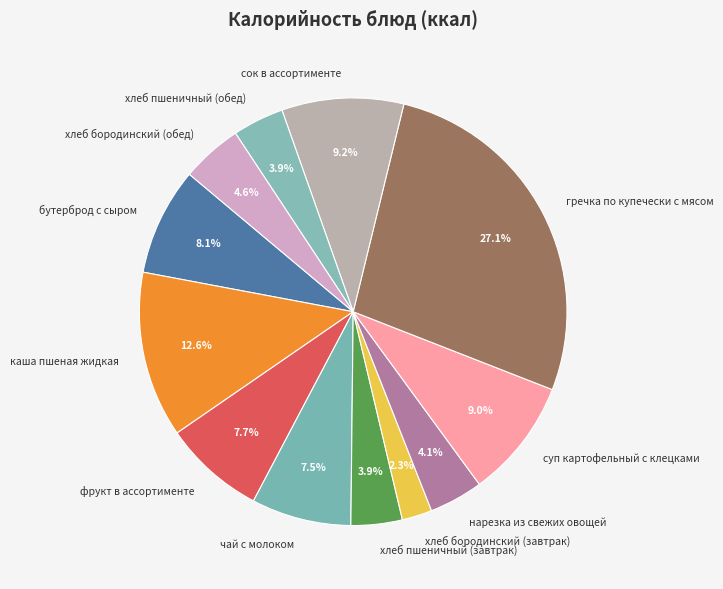

Combined, do гречка по купечески с мясом and чай с молоком account for over 50%?

No